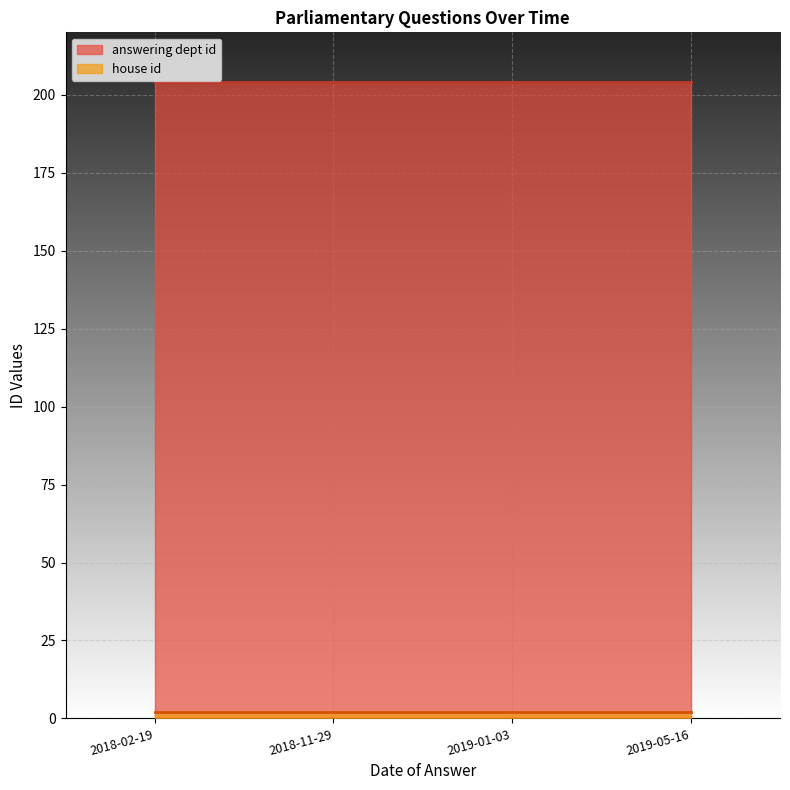

What is the greatest value displayed?

204